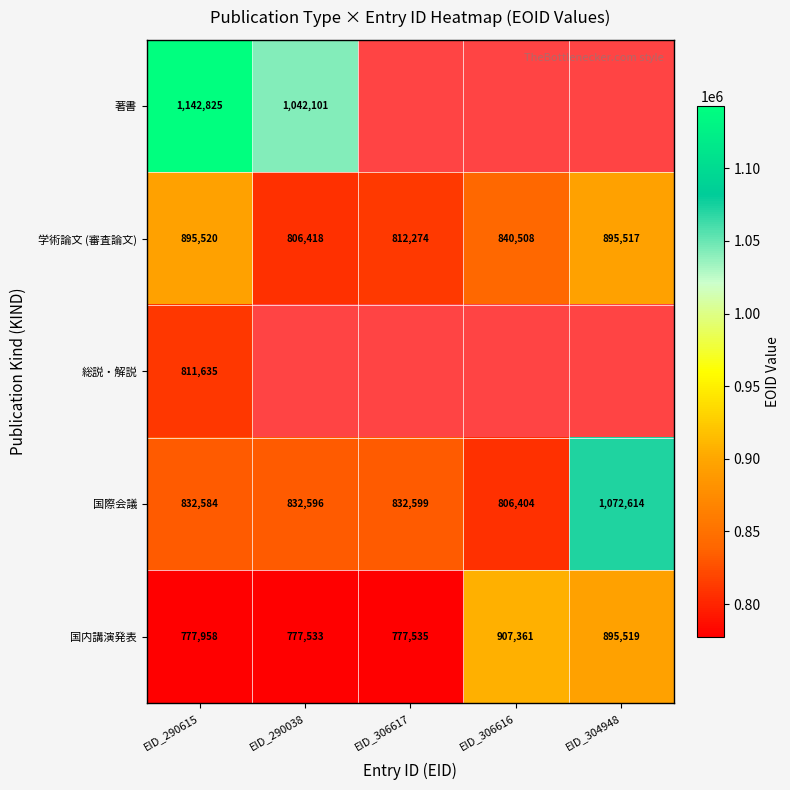

What is the spread (max minus min) of values at EID_290615?

364867